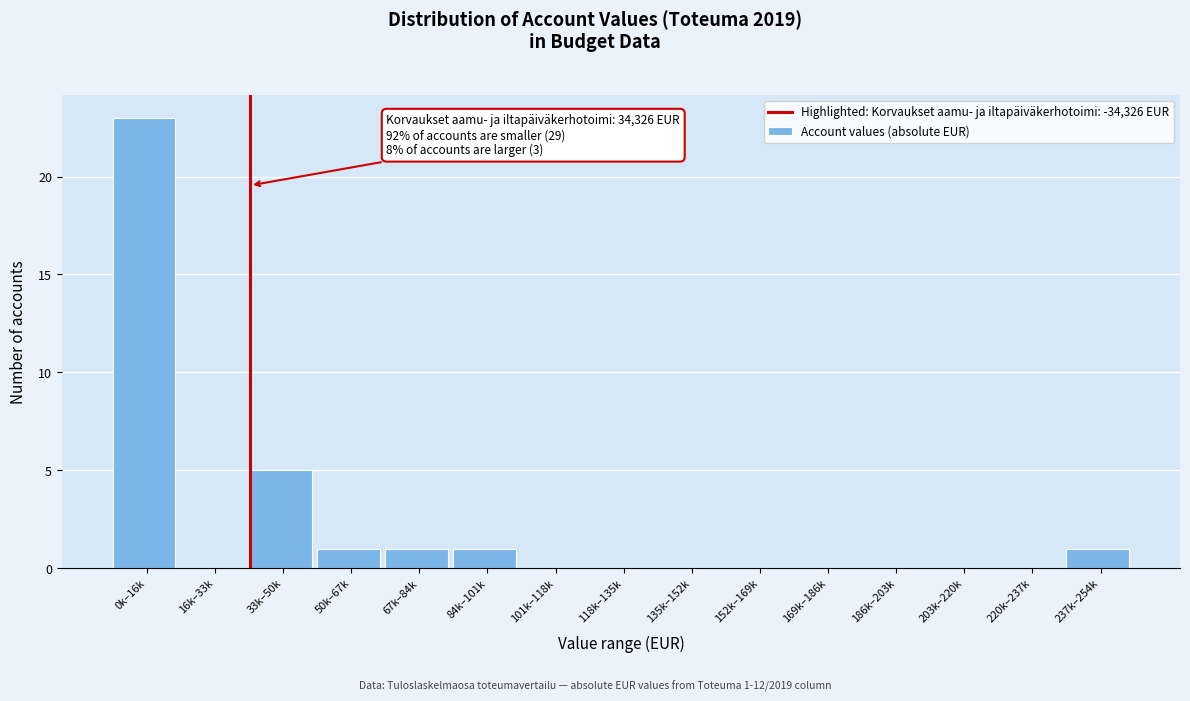

Reading left to right, extract all data points from this chart.

0k–16k=23	16k–33k=0	33k–50k=5	50k–67k=1	67k–84k=1	84k–101k=1	101k–118k=0	118k–135k=0	135k–152k=0	152k–169k=0	169k–186k=0	186k–203k=0	203k–220k=0	220k–237k=0	237k–254k=1